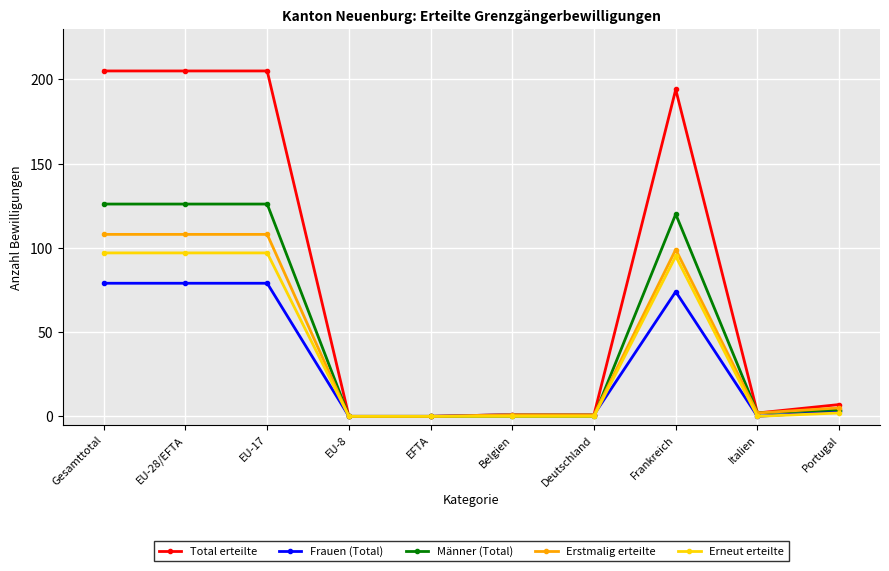

What is the sum of all Erstmalig erteilte values?

432